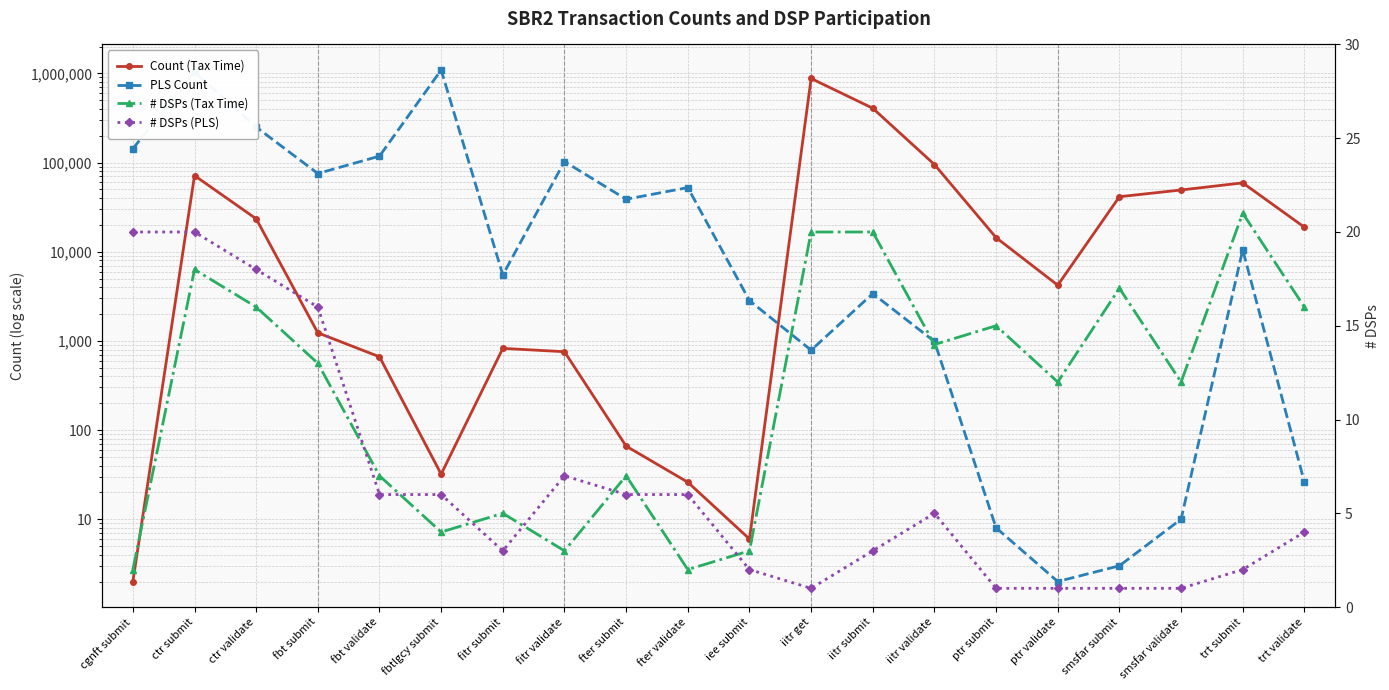

Reading right to left, what are all the values shown in this chart?

Count (Tax Time): 18845	59196	49258	41408	4212	14393	95130	406713	877284	6	26	66	756	824	32	663	1231	23412	71499	2
PLS Count: 26	10509	10	3	2	8	985	3392	786	2832	52388	38789	102687	5491	1091734	118155	75398	250066	1034051	143238
# DSPs (Tax Time): 16	21	12	17	12	15	14	20	20	3	2	7	3	5	4	7	13	16	18	2
# DSPs (PLS): 4	2	1	1	1	1	5	3	1	2	6	6	7	3	6	6	16	18	20	20